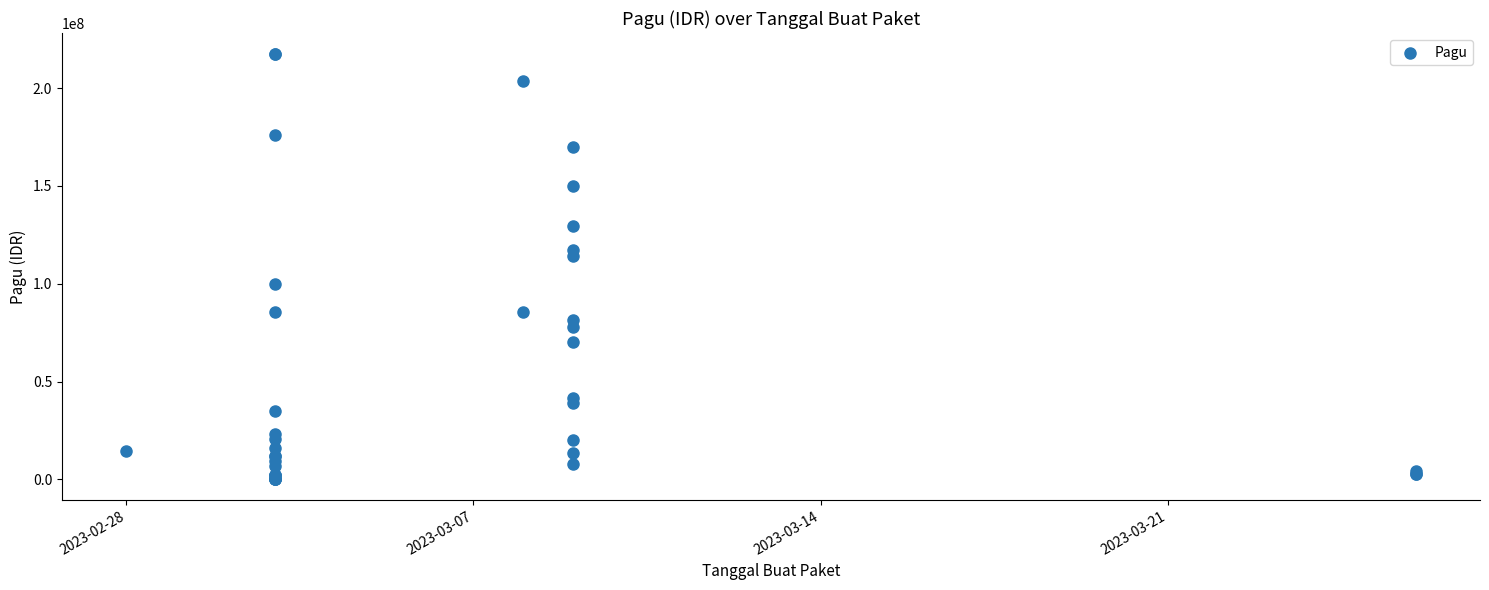

What Y value in the scatter plot is closest to 108830000?

114296000